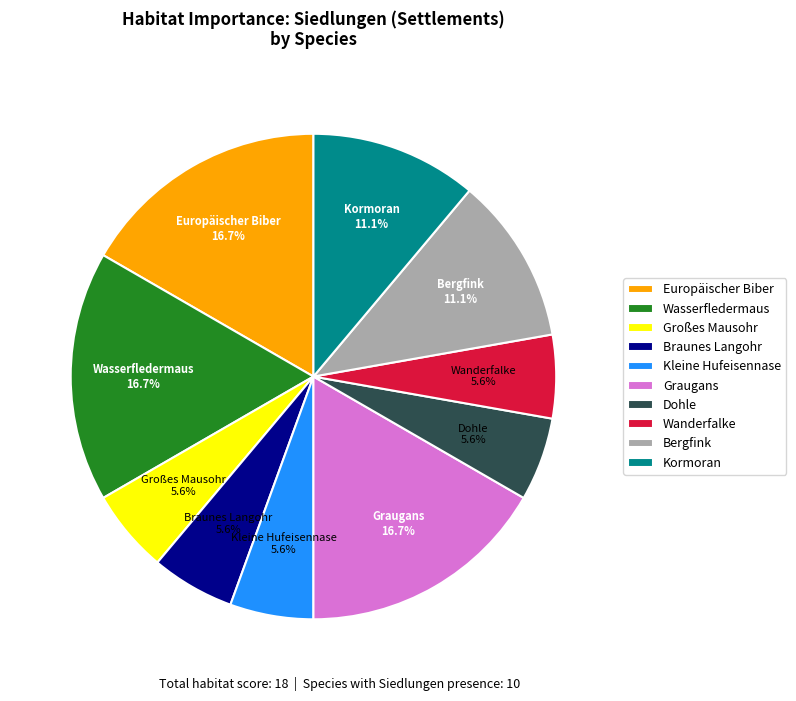

To the nearest percent, what is the average slice percentage?

10%